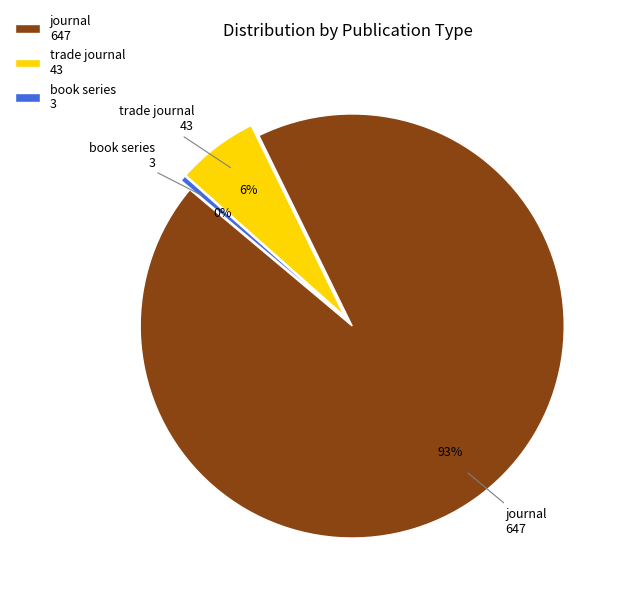

The trade journal slice represents 19% of the pie. True or false?

False